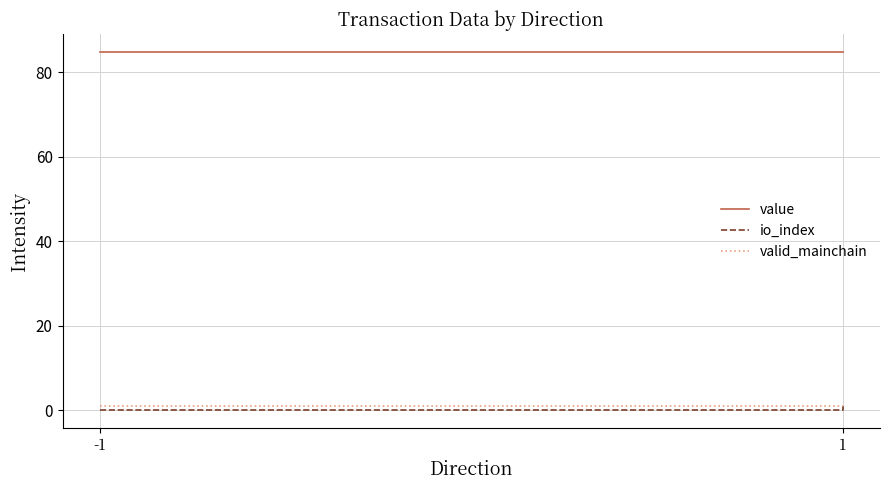

True or false: valid_mainchain and io_index intersect in this chart.

False